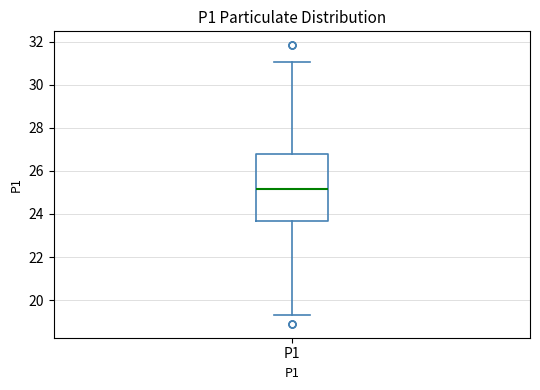

Transcribe this box plot: give where the median line is, the range the box spans, and where the two whiskers end, as read against the y-axis. The values are not printed on the chart, so give them approximately, as read against the axis.

median 25.2, box 23.6 to 26.8, whiskers 19.4 to 31.0